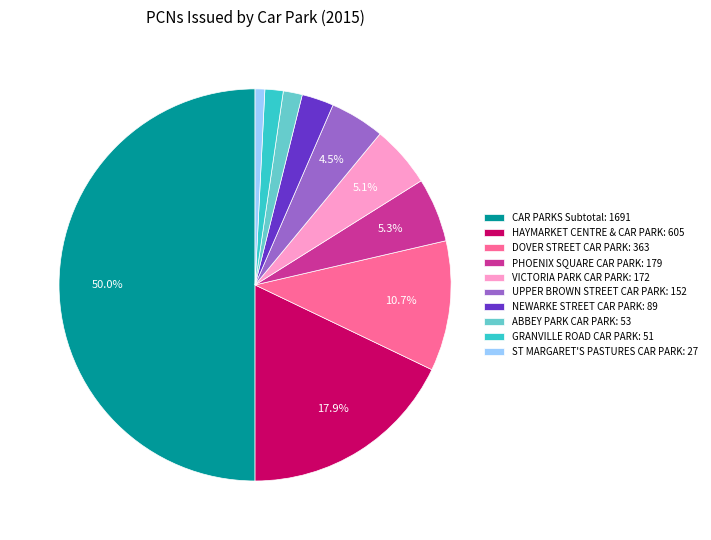

How many slices are in this pie chart?

10